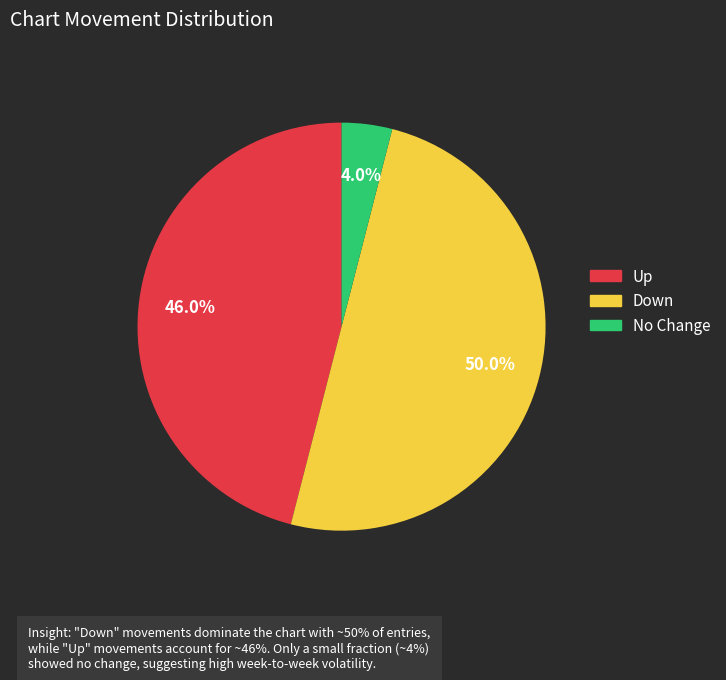

How many slices are in this pie chart?

3